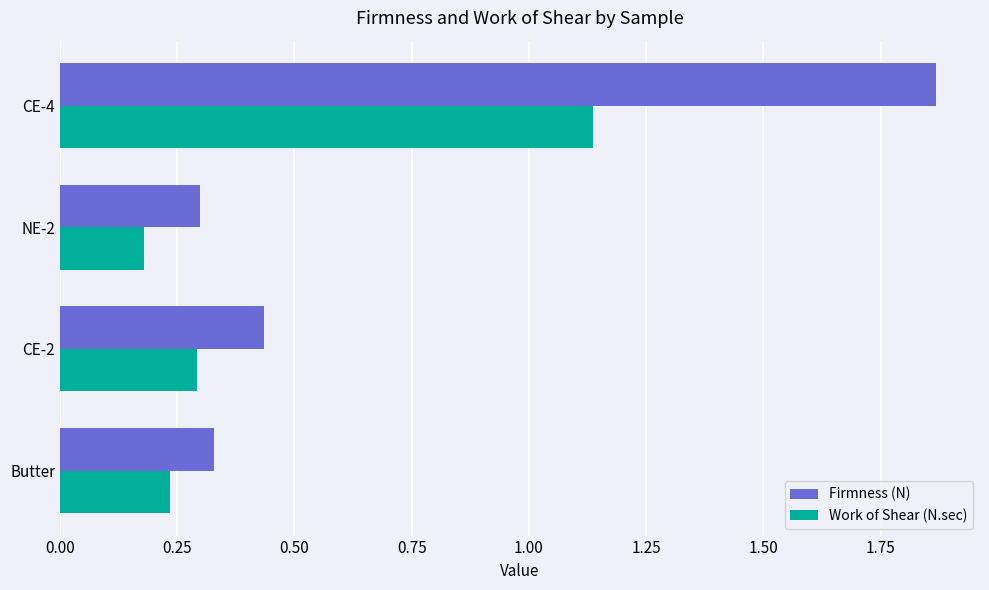

Which series has the largest range (max minus min)?

Firmness (N)